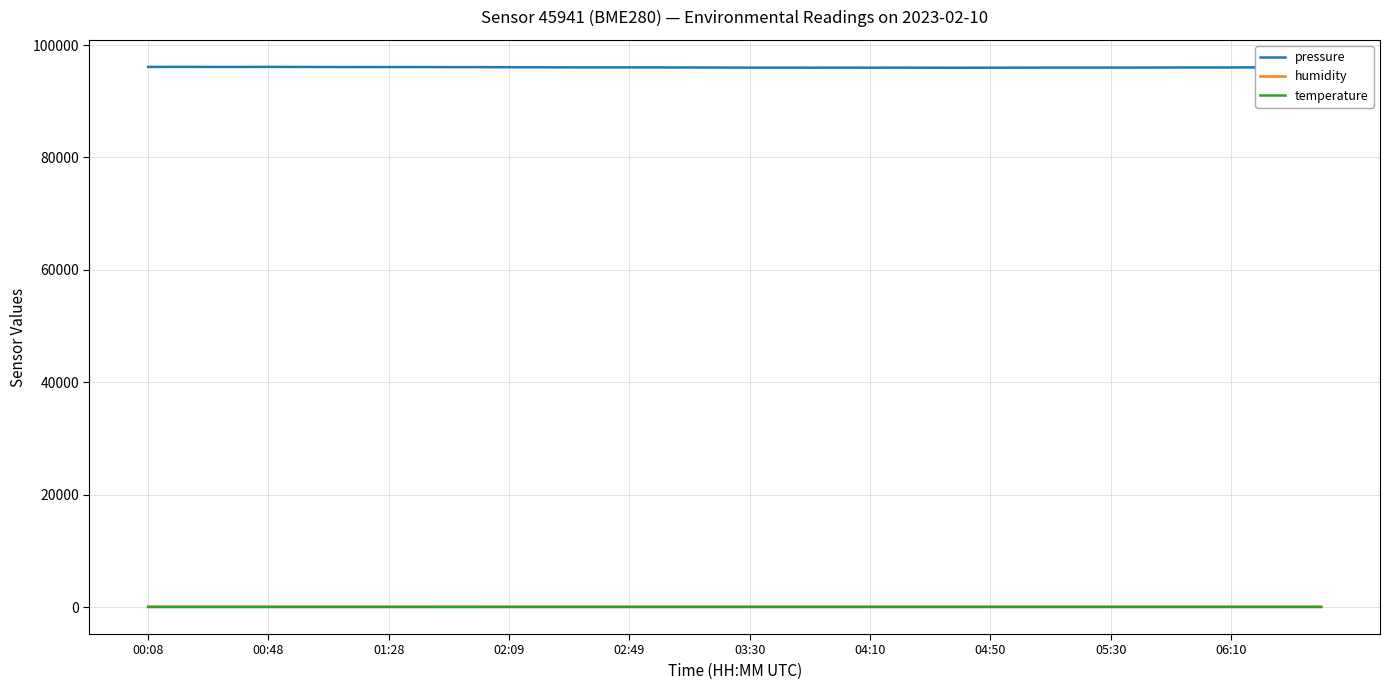

Which series has the largest range (max minus min)?

pressure